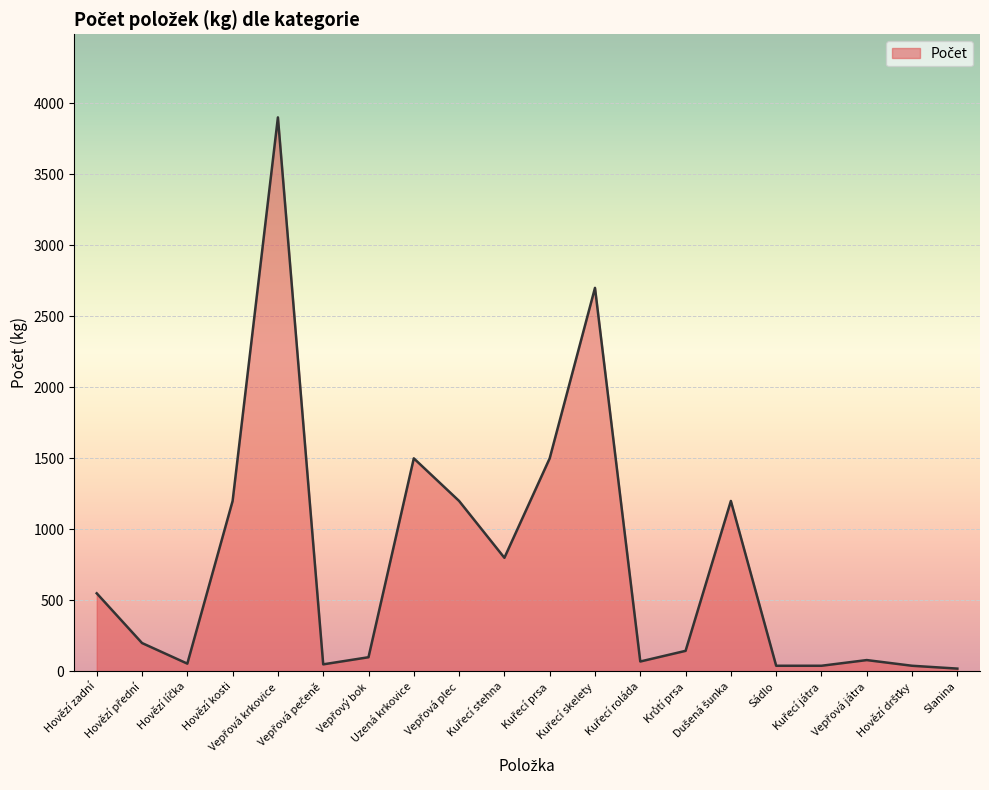

What is the difference between the maximum and minimum values?

3880